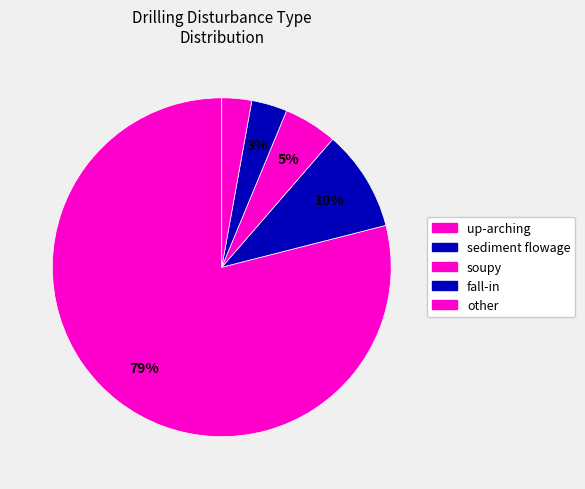

Count the number of slices in the pie.

5